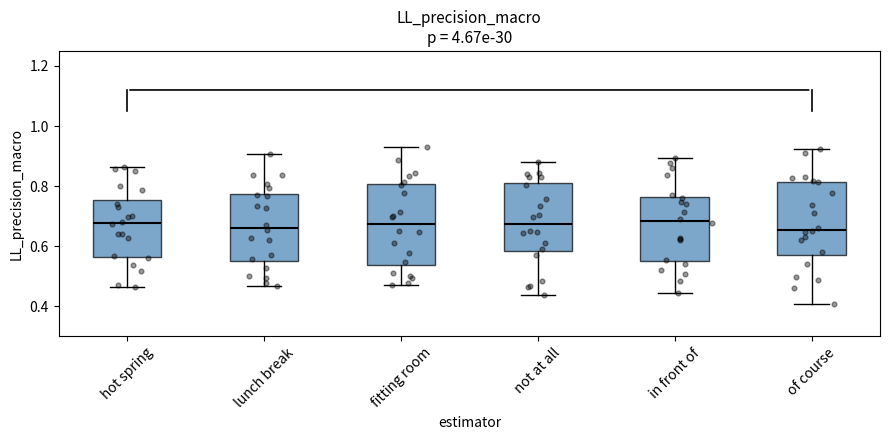

Where does the lower whisker of the box for of course end on the y-axis? The values are not printed on the chart, so give them approximately, as read against the axis.

0.40